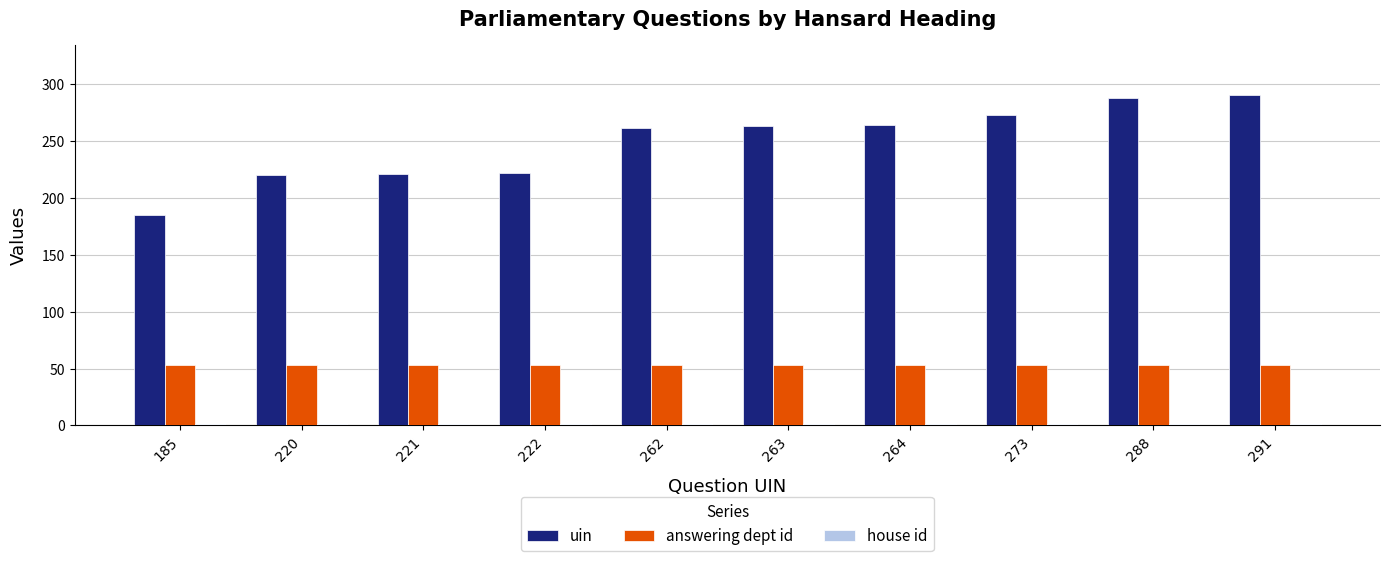

Which series has the largest total across all categories?

uin